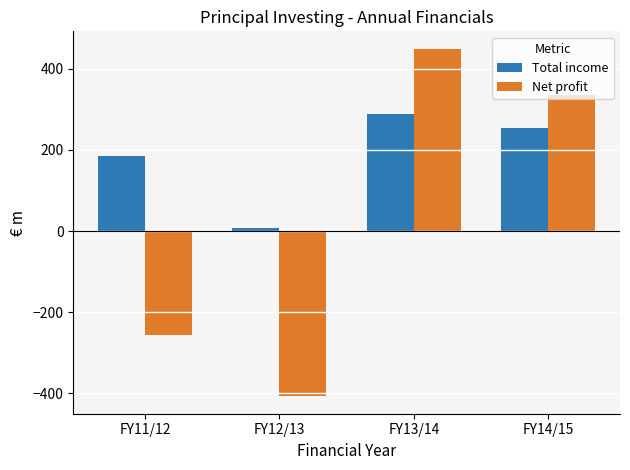

How many data points does each series have?

4